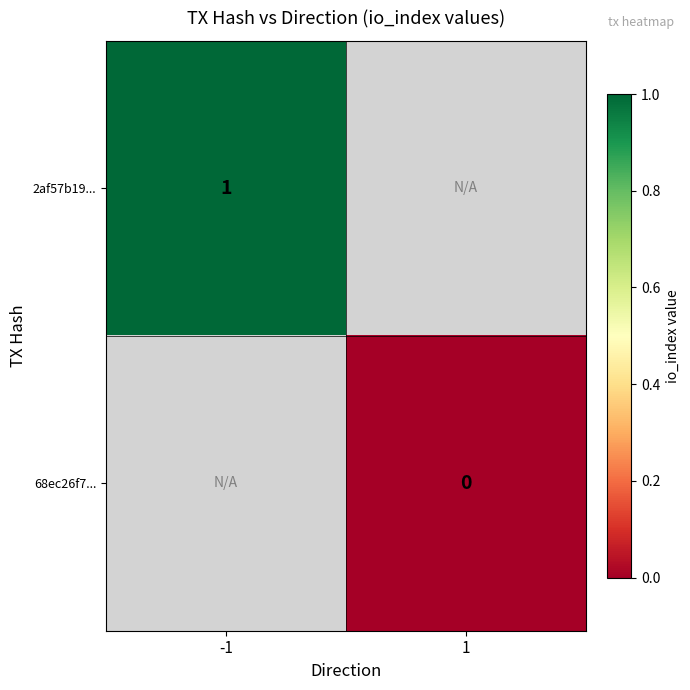

Is it true that 2af57b19... equals 1 at -1?

True